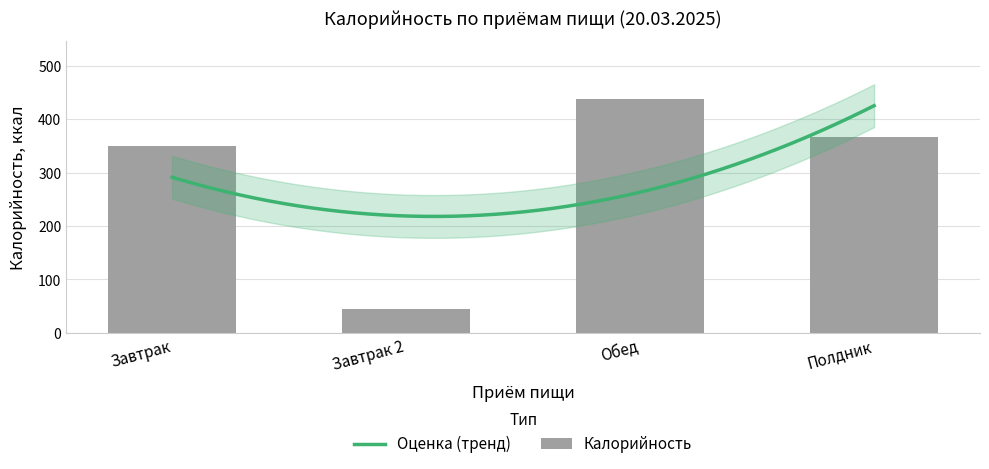

What is the difference between the values at Полдник and Обед?

70